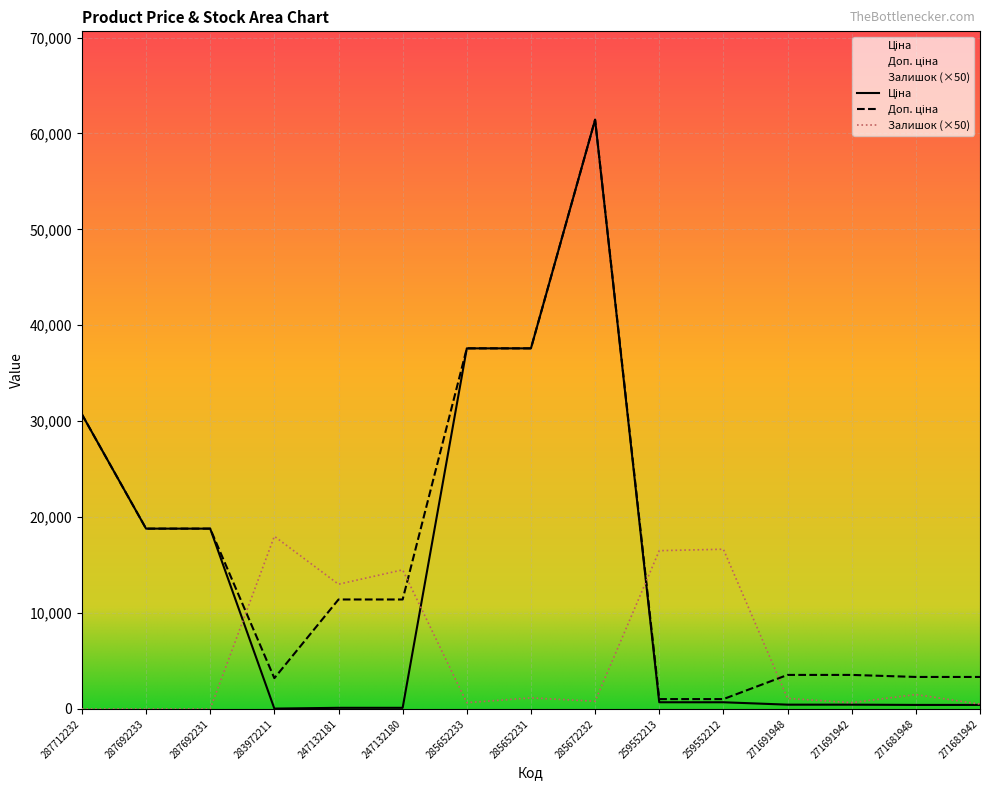

The Ціна series shows 416.6 at 271681948. True or false?

True